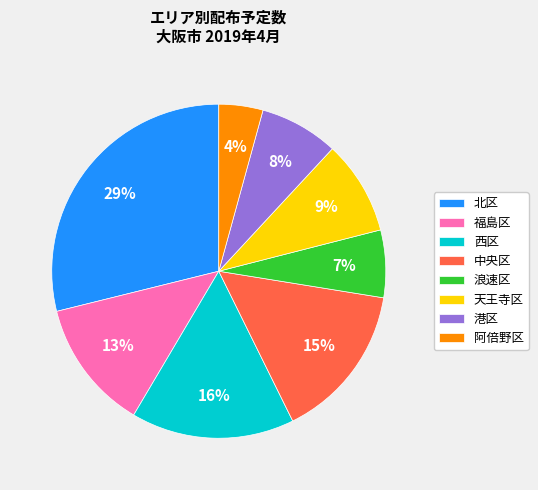

Does 西区 represent more than half of the total?

No